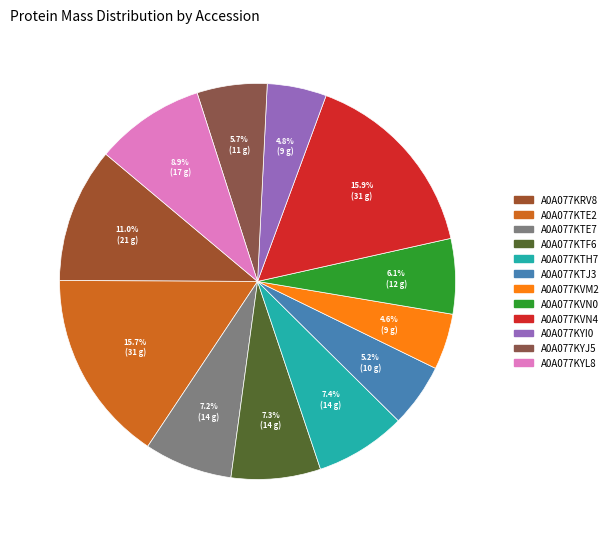

To the nearest percent, what percentage of the pie is A0A077KTH7?

7%